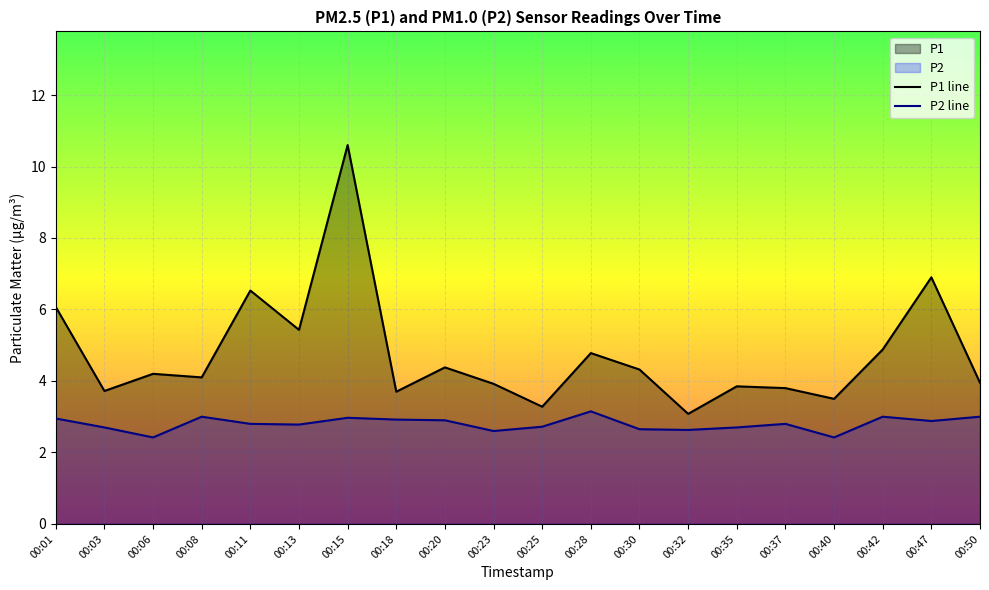

How many lines are shown in the chart?

2